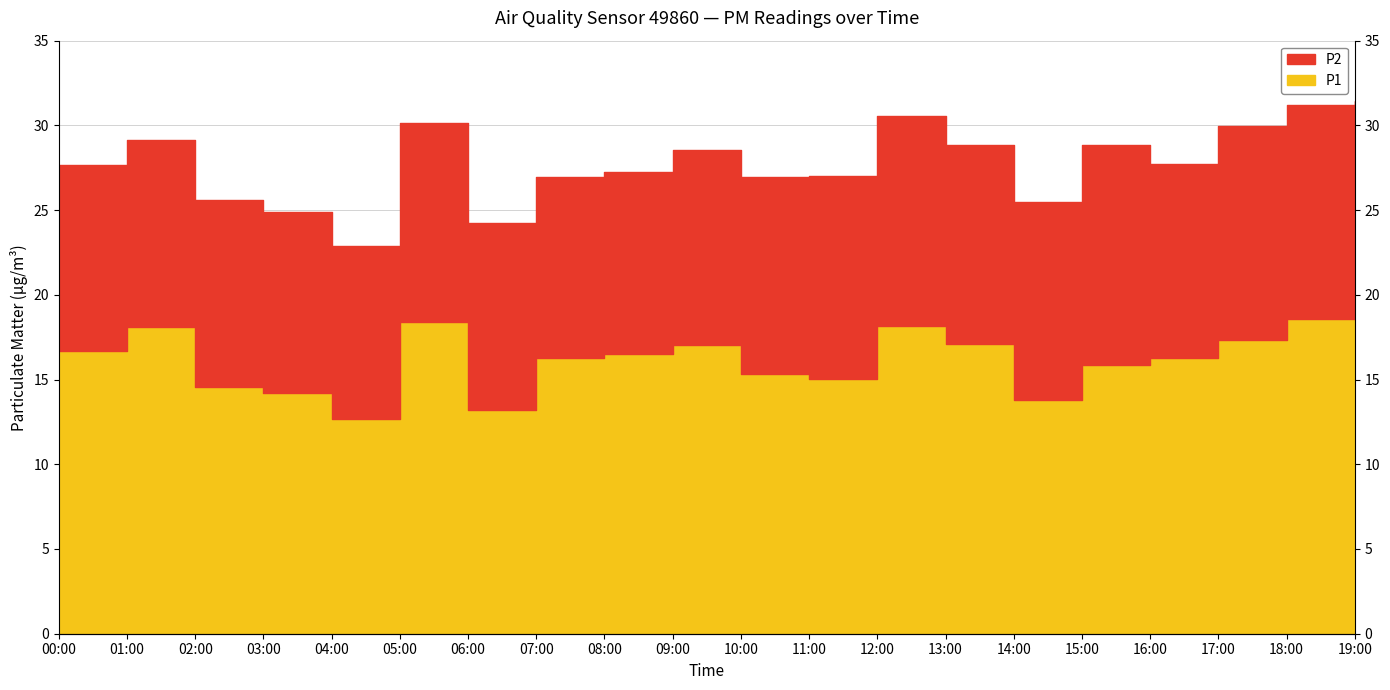

What is the average value?

16.2